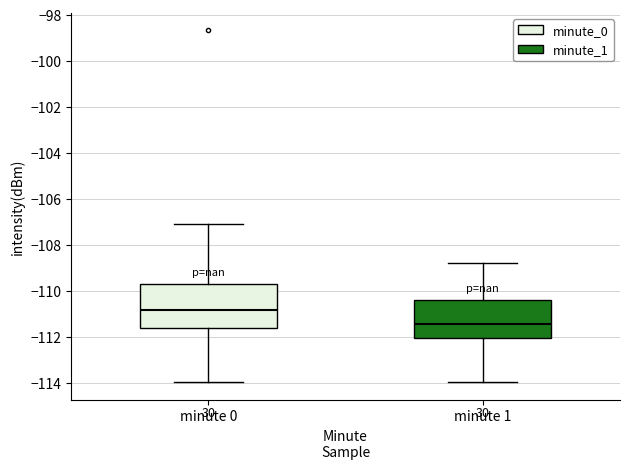

Reading left to right, read every box against the y-axis: the position of its median line, the range the box covers, and the ends of its whiskers. The values are not printed on the chart, so give them approximately, as read against the axis.

minute 0: median -110.8, box -111.6 to -109.6, whiskers -114.0 to -107.0
minute 1: median -111.4, box -112.0 to -110.4, whiskers -114.0 to -108.8